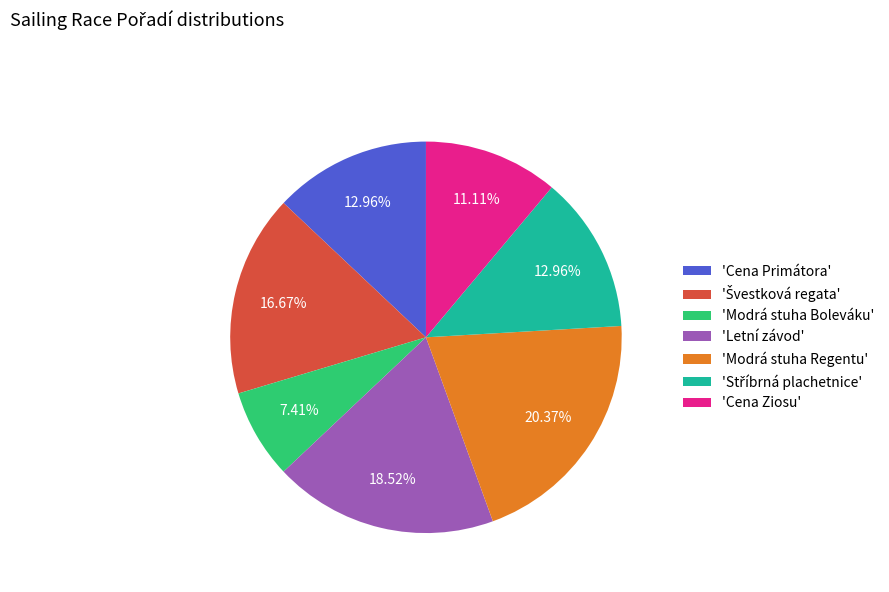

Between 'Modrá stuha Regentu' and 'Letní závod', which is larger?

'Modrá stuha Regentu'